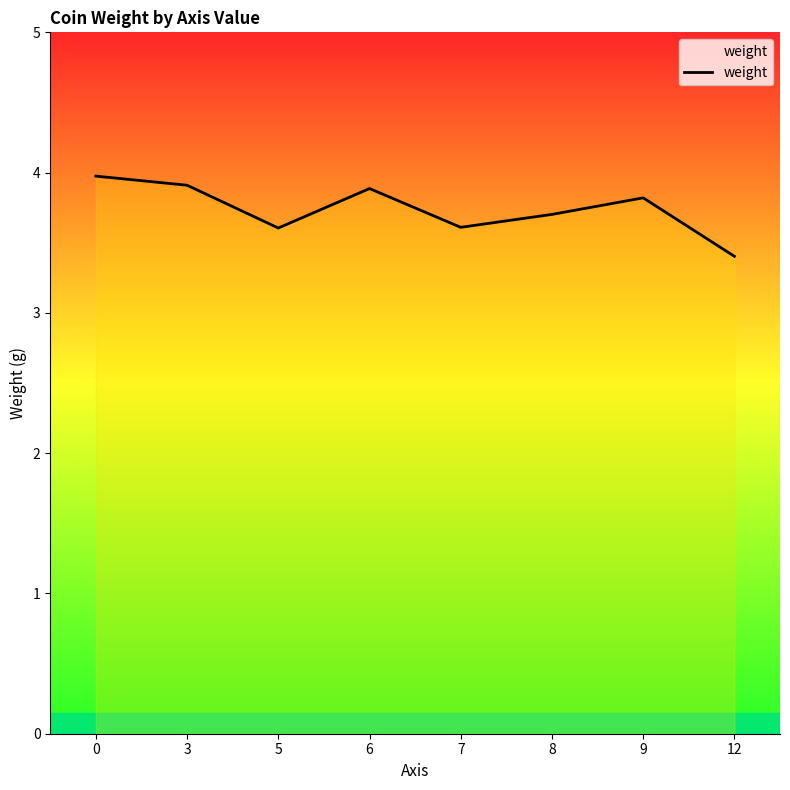

The value at 5 is 1.2. True or false?

False